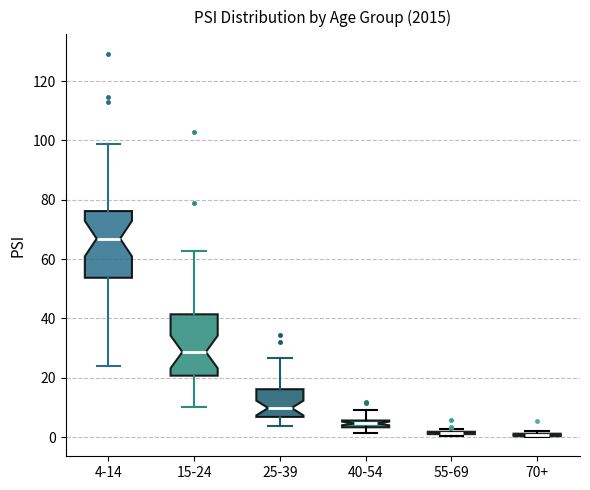

Where is the upper edge of the box for 15-24 on the y-axis? The values are not printed on the chart, so give them approximately, as read against the axis.

42